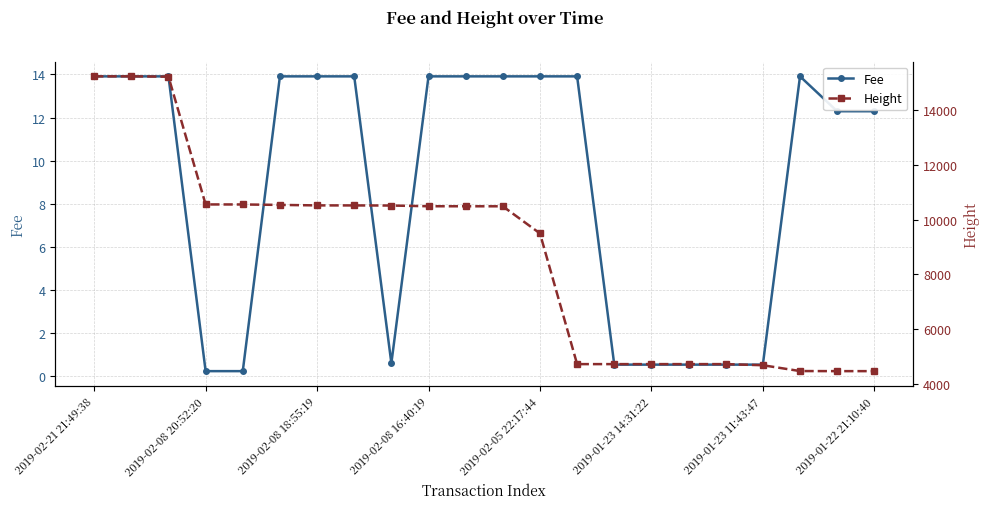

How many data points does each series have?

22